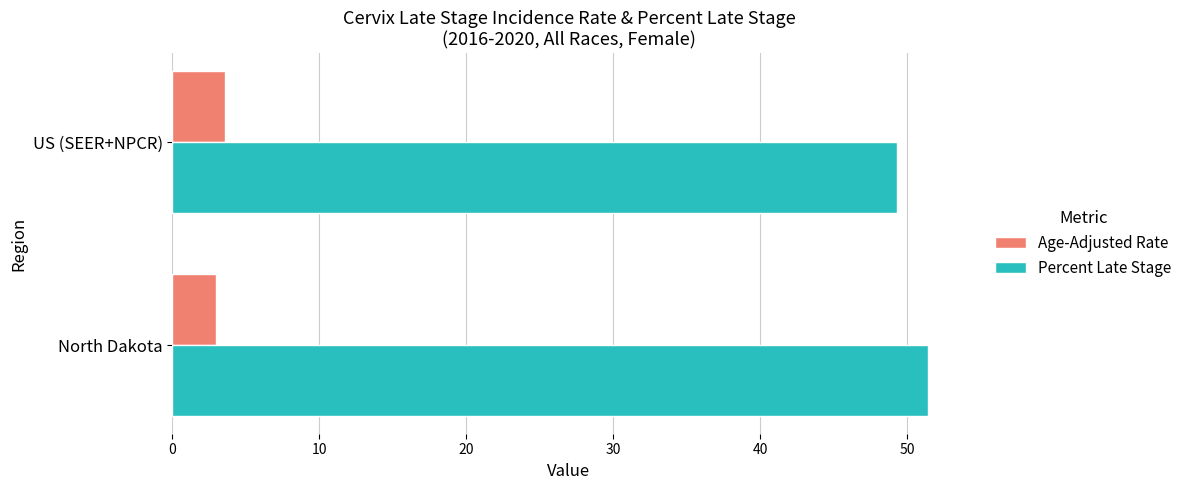

Which series has the largest total across all categories?

Percent Late Stage